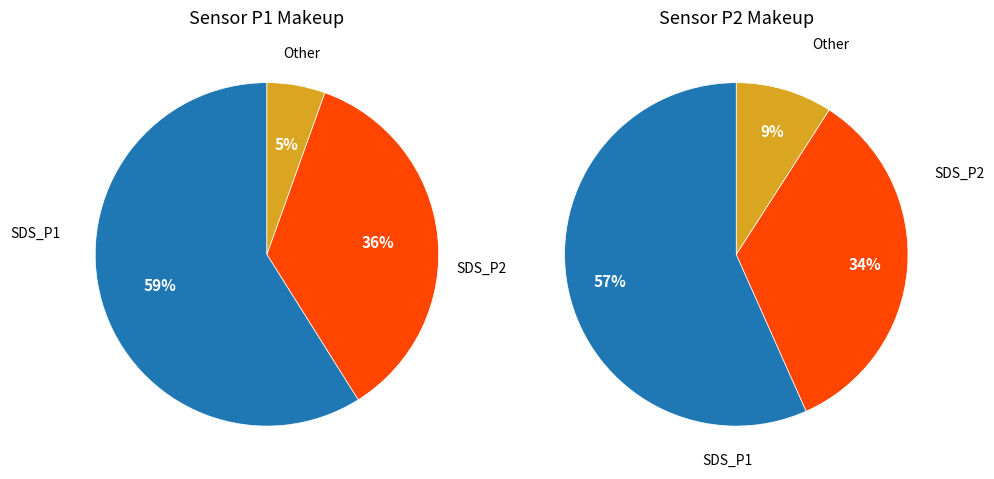

Is it true that 4 is 1% of the pie?

False